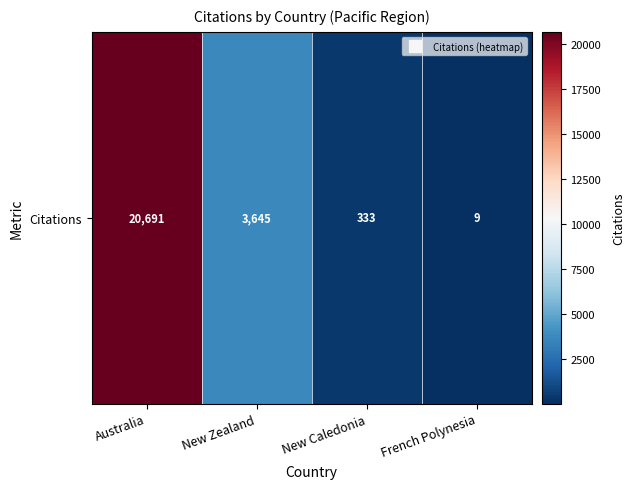

Between Australia and French Polynesia, which is larger?

Australia